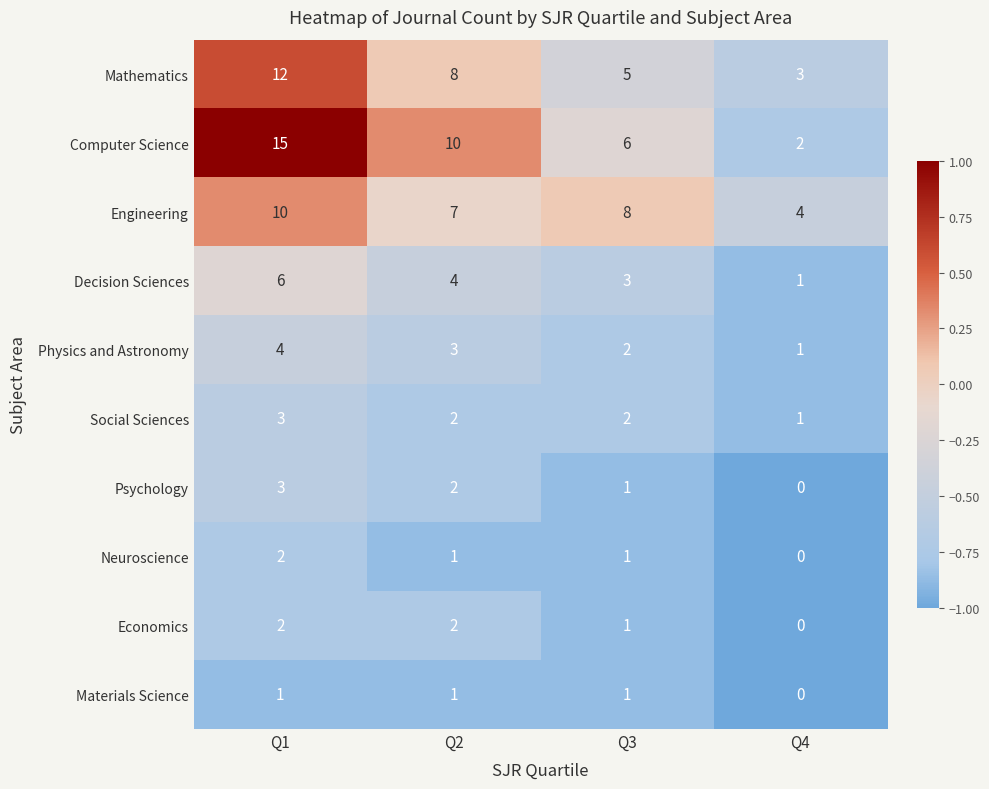

The value of Mathematics at Q1 is 12. True or false?

True